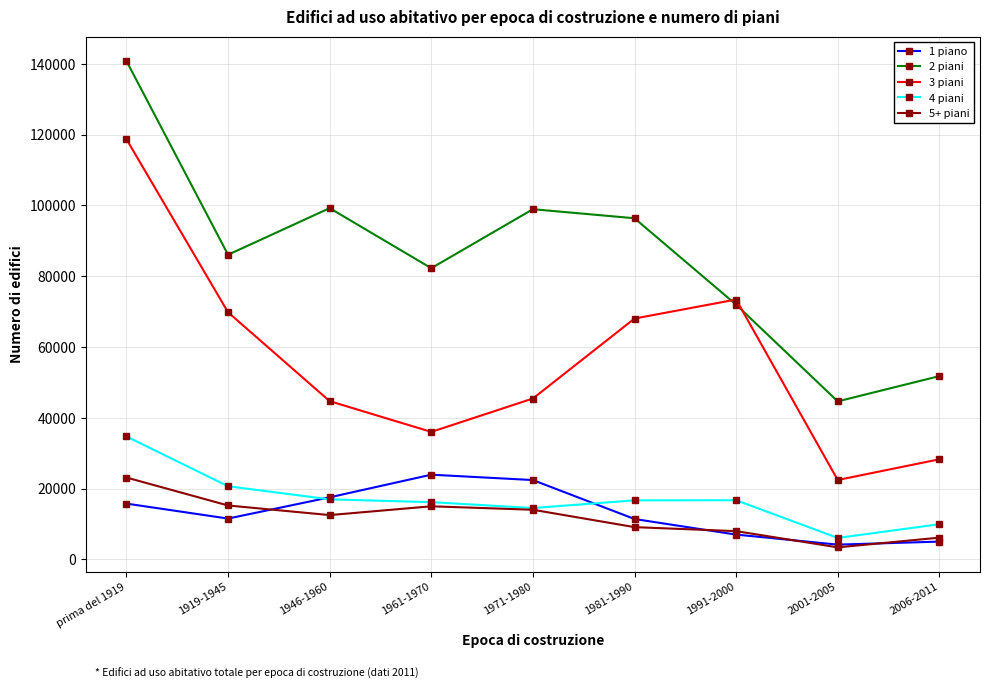

At which category does 1 piano reach its first local valley?

1919-1945